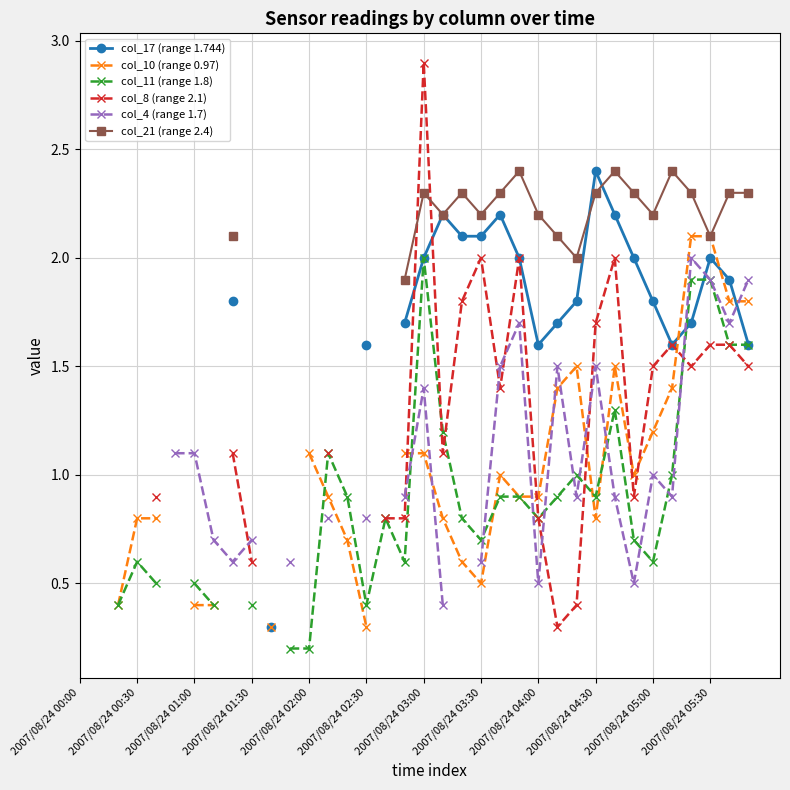

What is the difference between the highest and lowest values at 26?

1.6